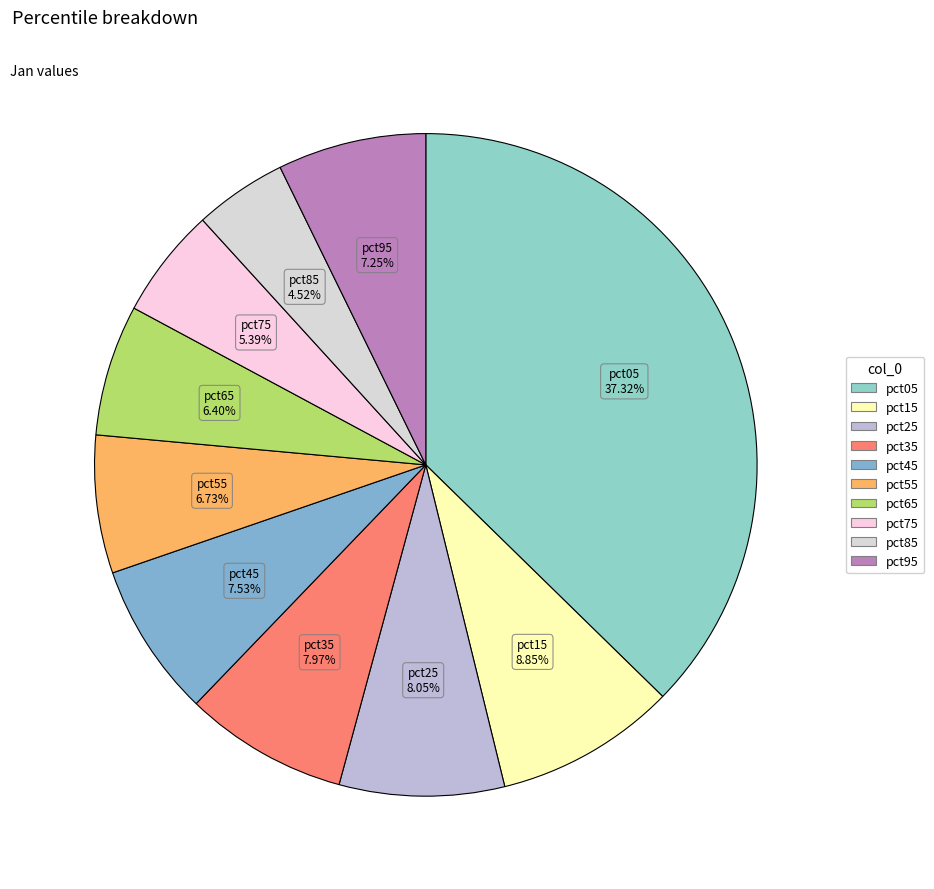

What percentage is the pct45 slice, to the nearest percent?

8%